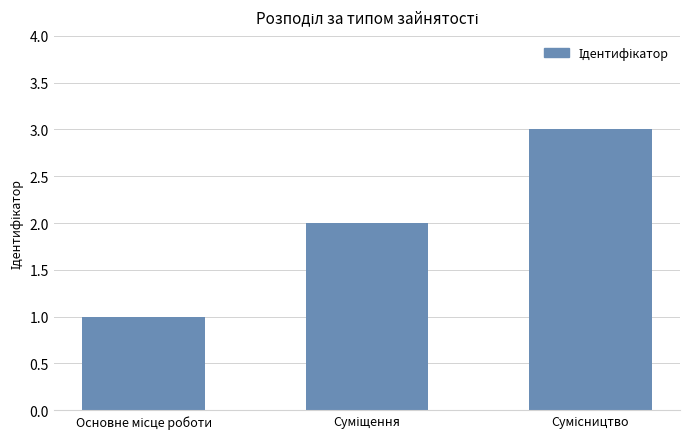

How many bars are there in total?

3